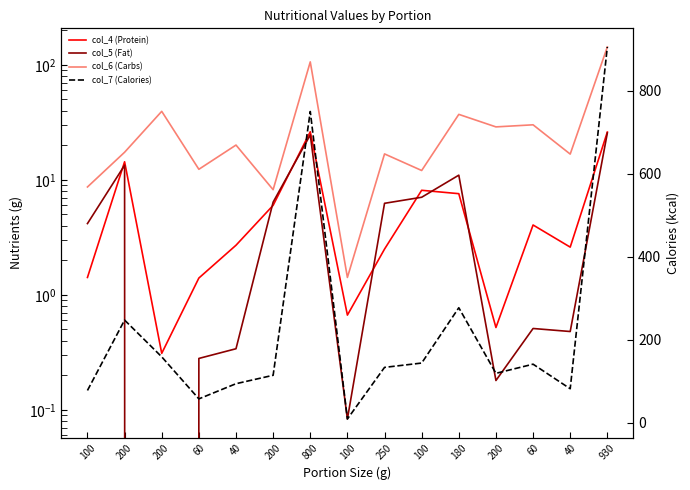

Which category has the lowest value in the col_5 (Fat) series?

200